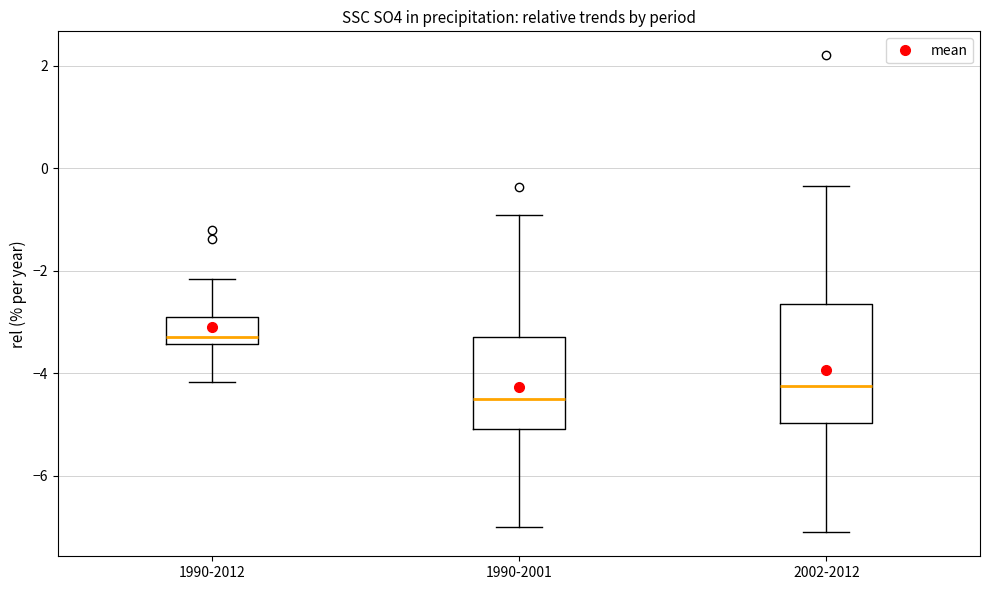

Reading left to right, read every box against the y-axis: the position of its median line, the range the box covers, and the ends of its whiskers. The values are not printed on the chart, so give them approximately, as read against the axis.

1990-2012: median -3.2, box -3.4 to -3.0, whiskers -4.2 to -2.2
1990-2001: median -4.6, box -5.0 to -3.2, whiskers -7.0 to -1.0
2002-2012: median -4.2, box -5.0 to -2.6, whiskers -7.2 to -0.4